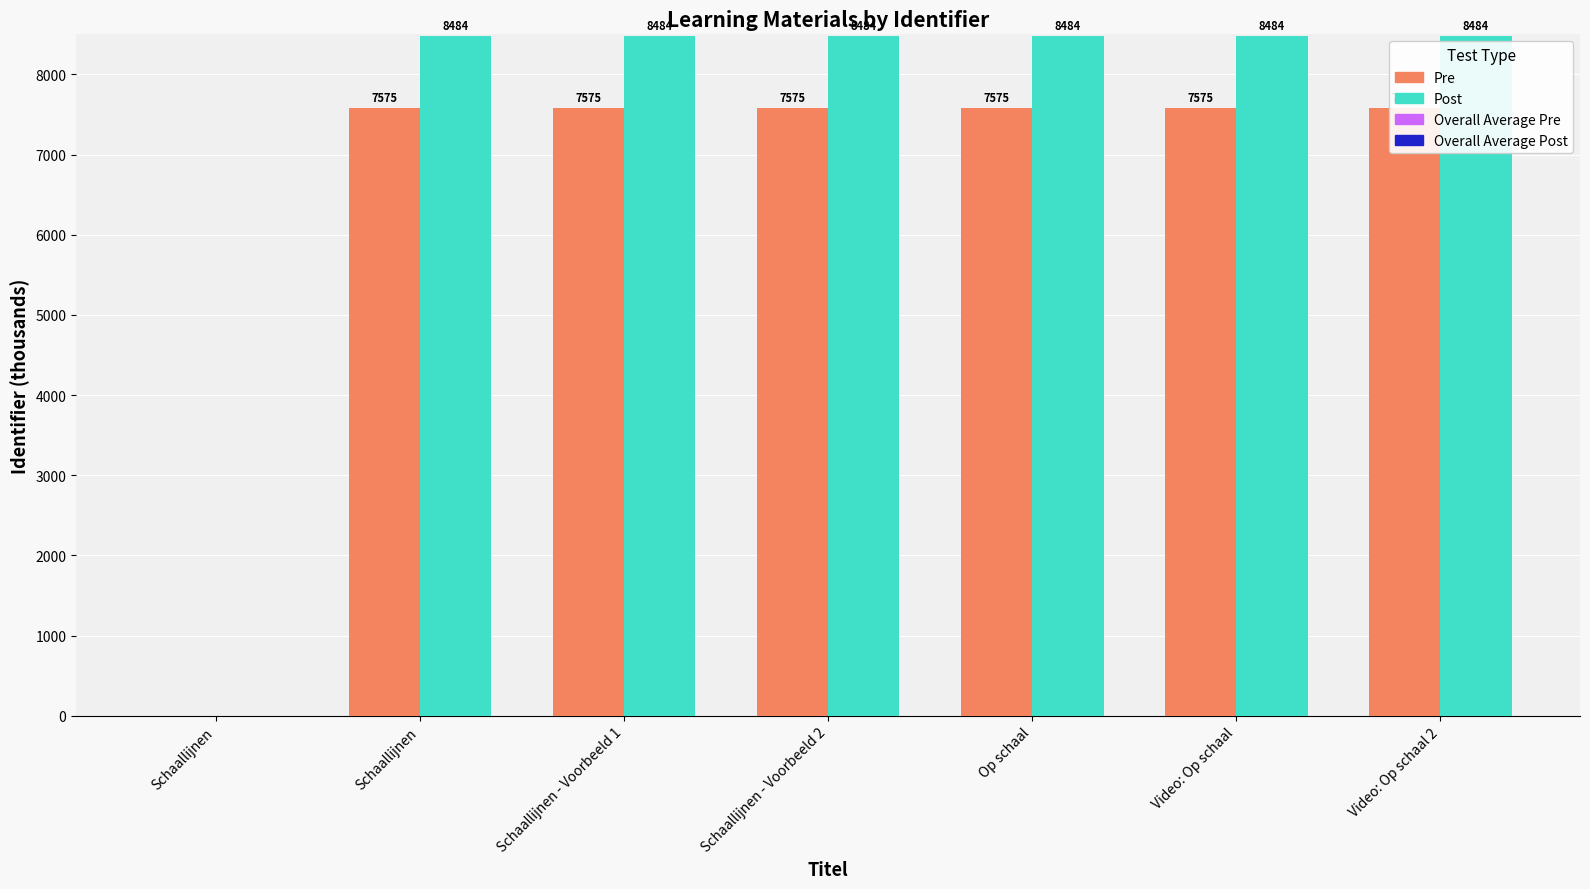

What are all the series names shown in the legend?

Pre, Post